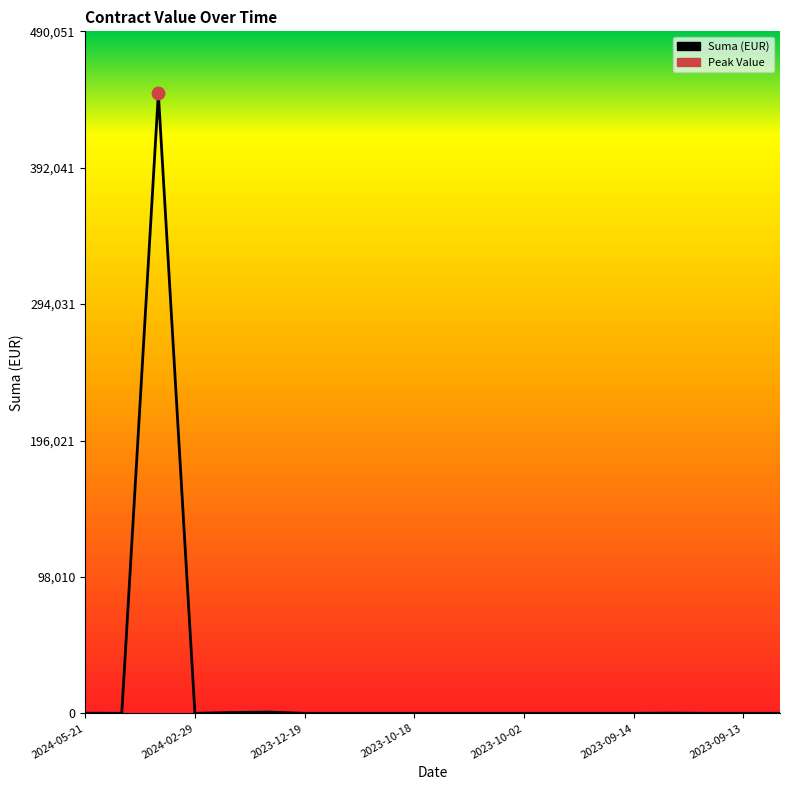

What is the greatest value displayed?

445501.3